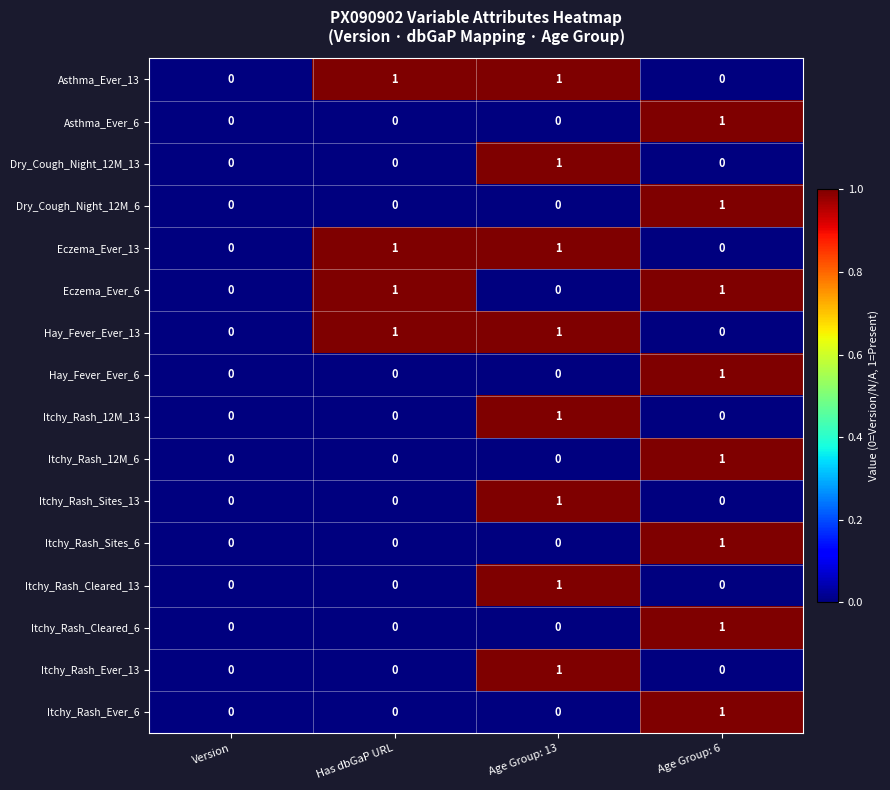

What is the spread (max minus min) of values at Age Group: 6?

1